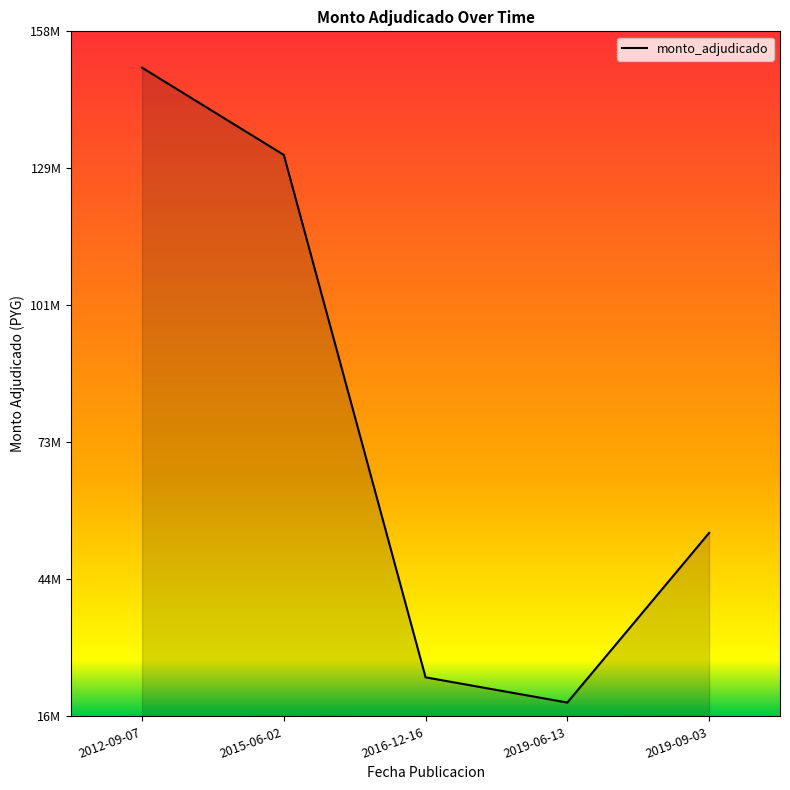

The chart shows a value of 150000000 at 2012-09-07. True or false?

True